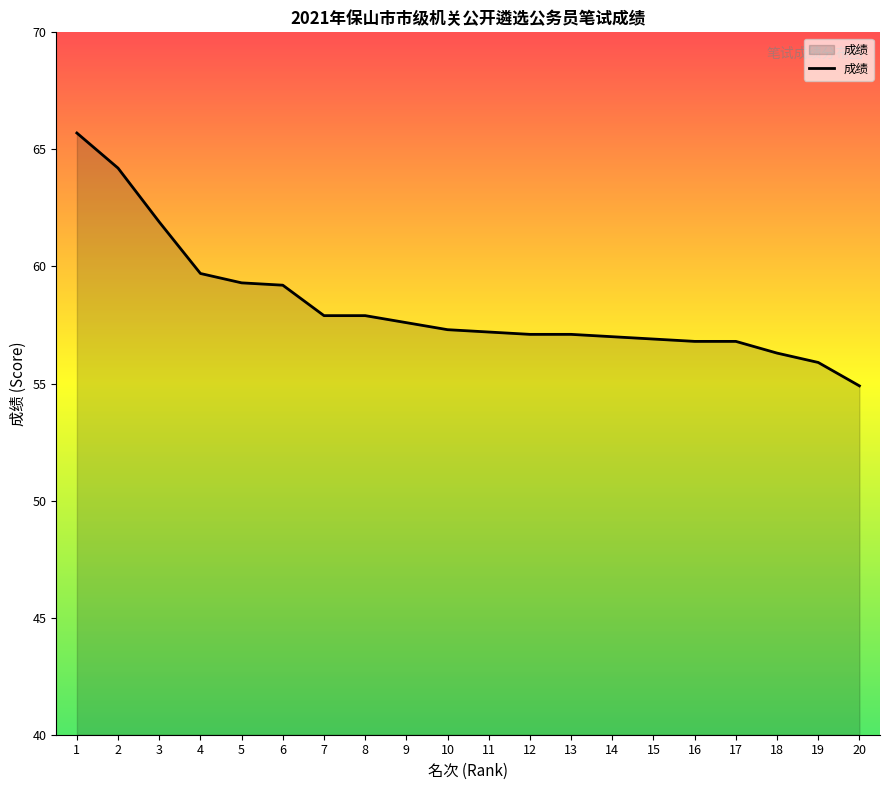

Read the value at 20.

54.9